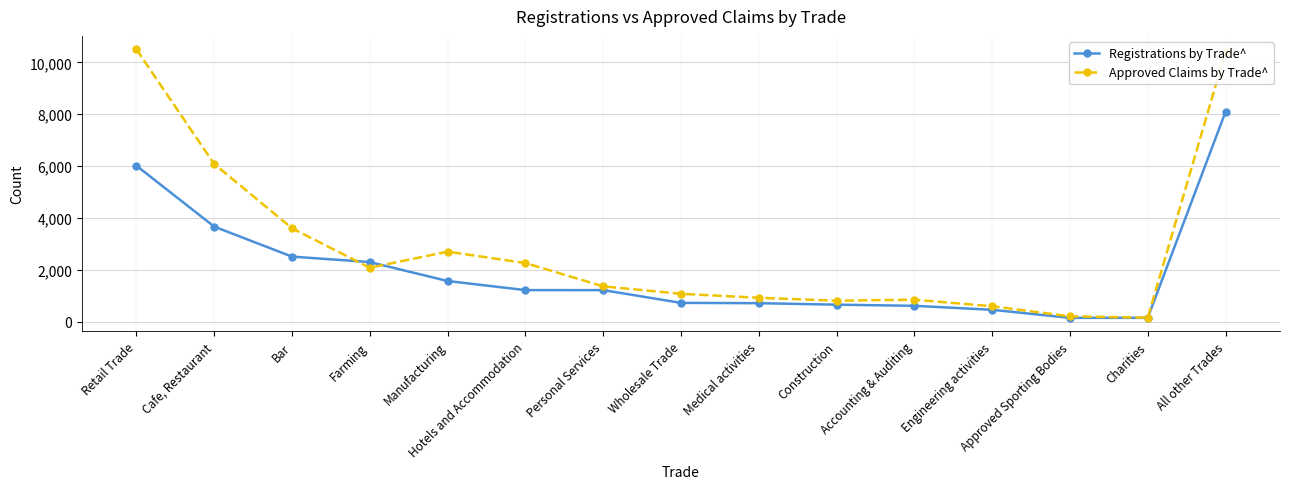

Read the Approved Claims by Trade^ value at Engineering activities, to the nearest 50.

600